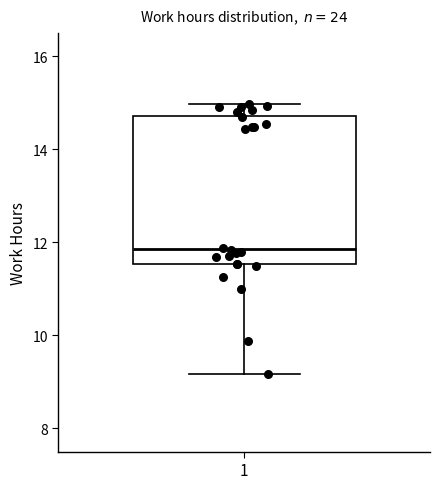

Transcribe this box plot: give where the median line is, the range the box spans, and where the two whiskers end, as read against the y-axis. The values are not printed on the chart, so give them approximately, as read against the axis.

median 11.8, box 11.6 to 14.8, whiskers 9.2 to 15.0